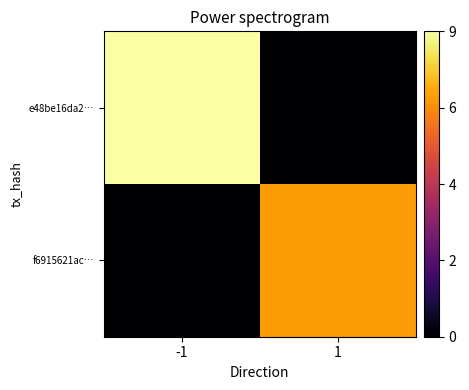

At which category is the sum across all series the highest?

-1